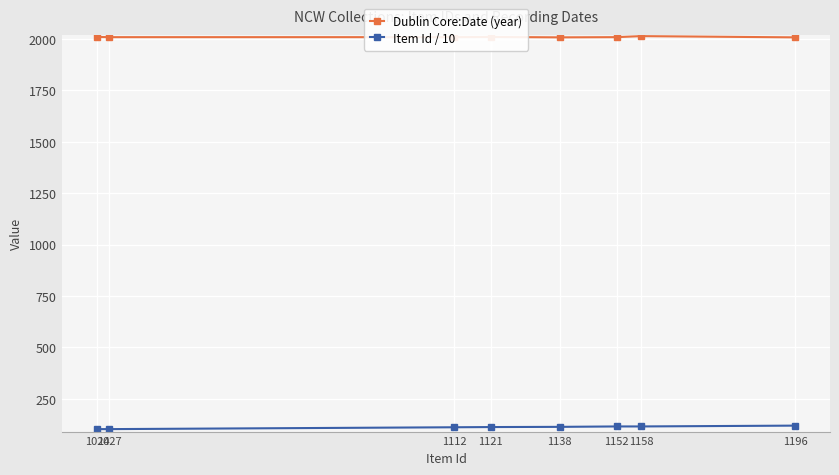

What is the difference between the highest and lowest values at 1024?

1908